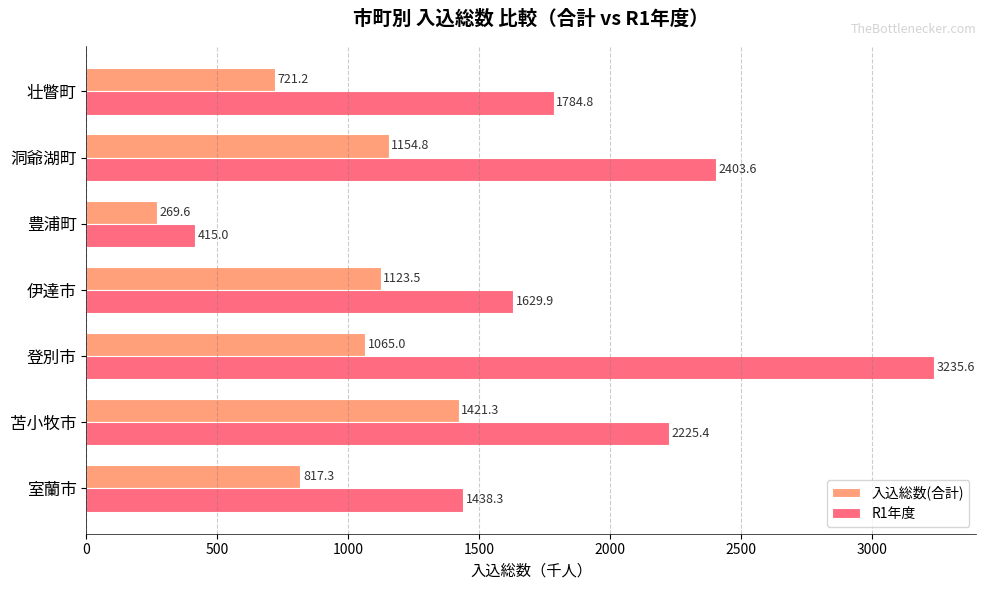

What is the difference between the maximum and second lowest values in the 入込総数(合計) series?

700.1